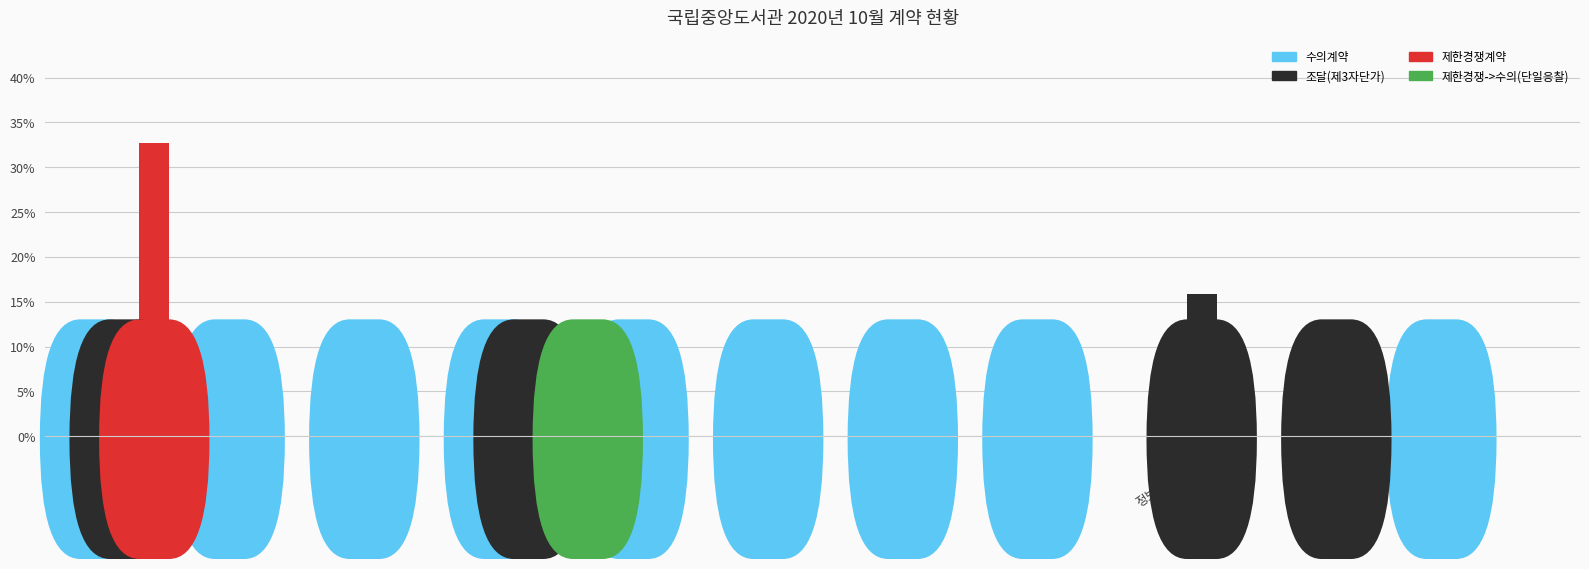

What is the sum of all 제한경쟁->수의(단일응찰) values?

3.0